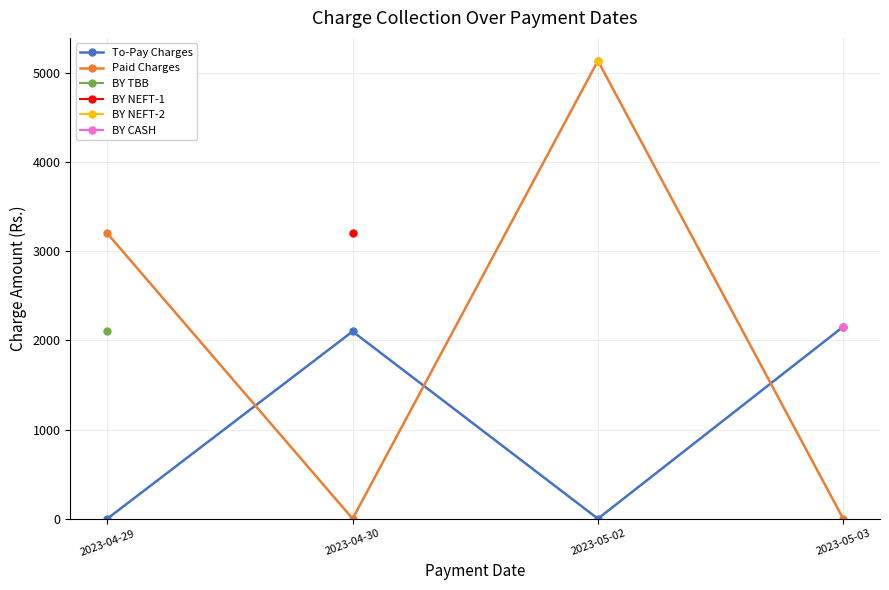

Is the value of To-Pay Charges at 2023-05-03 greater than the value of Paid Charges at 2023-04-30?

Yes